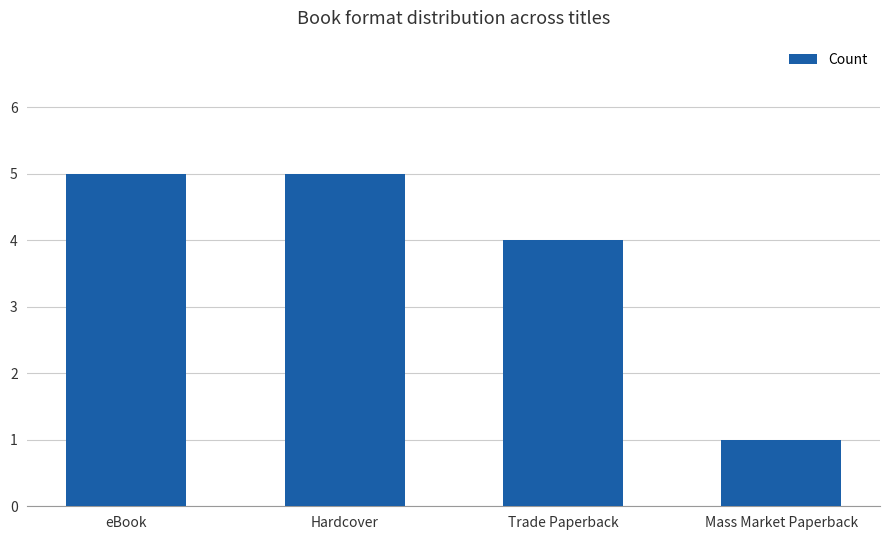

How many data points are less than 5?

2